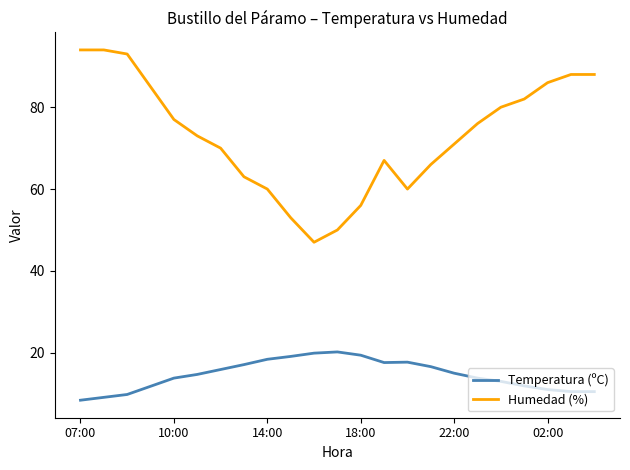

How many distinct data groups are displayed?

2